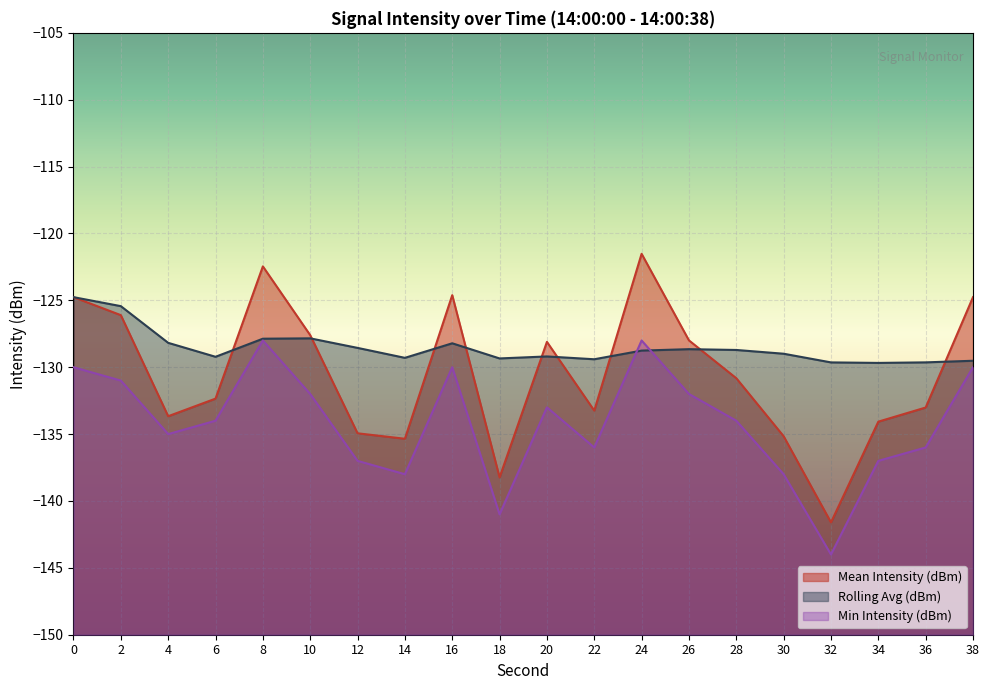

What is the total value across all series at 38?

-384.3